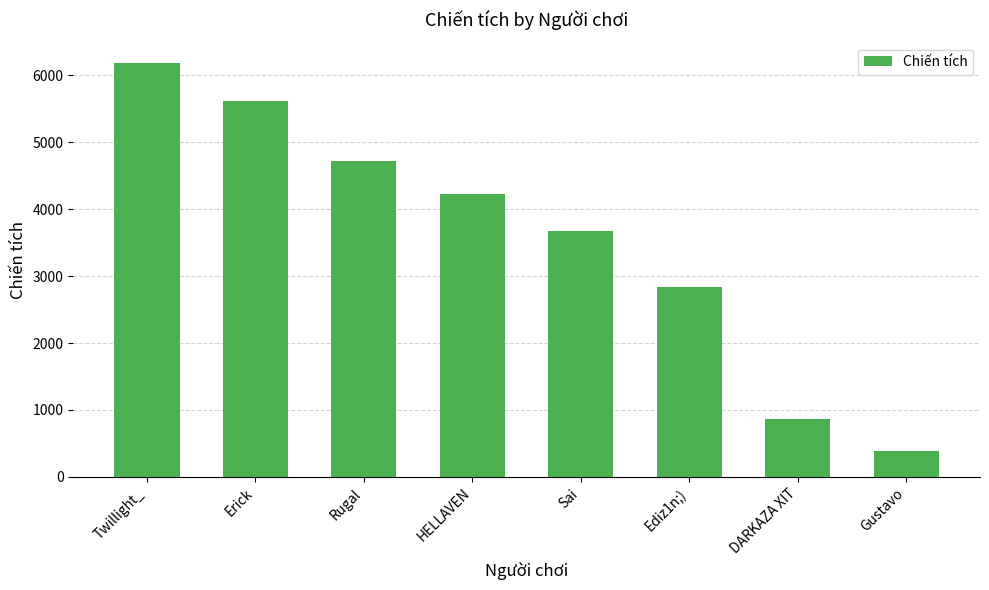

Count the number of categories in the chart.

8